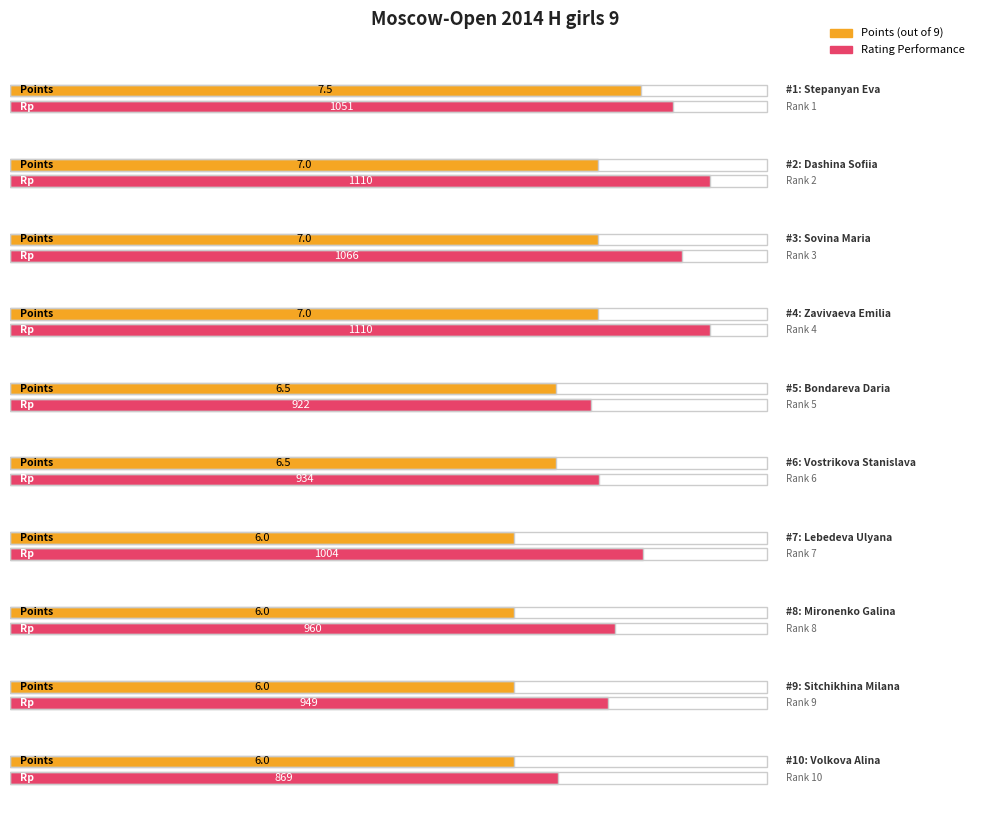

What is the approximate value of Rating Performance at Dashina Sofiia?

1110.0